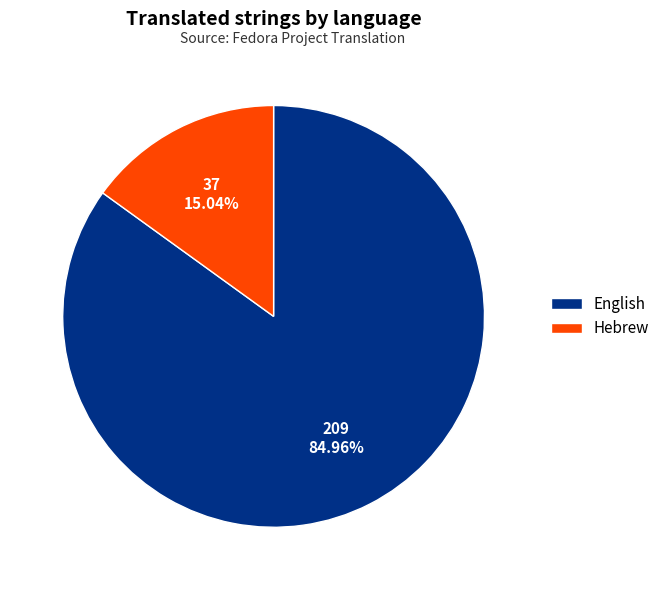

The Hebrew slice represents 15% of the pie. True or false?

True